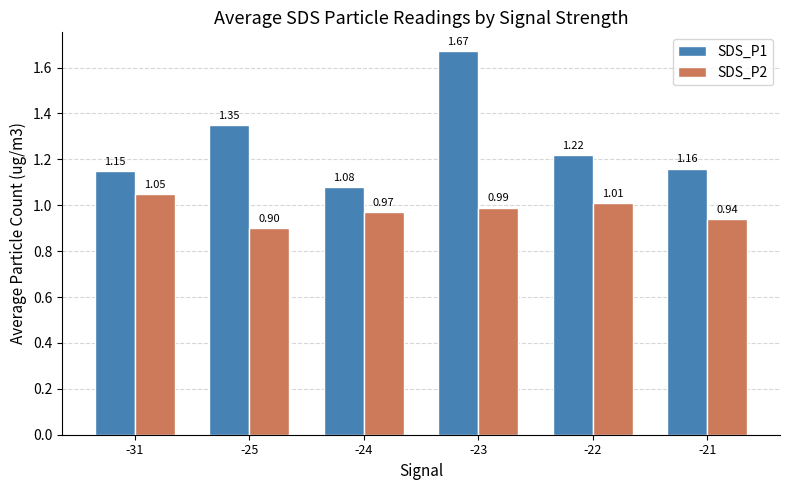

How many distinct data groups are displayed?

2